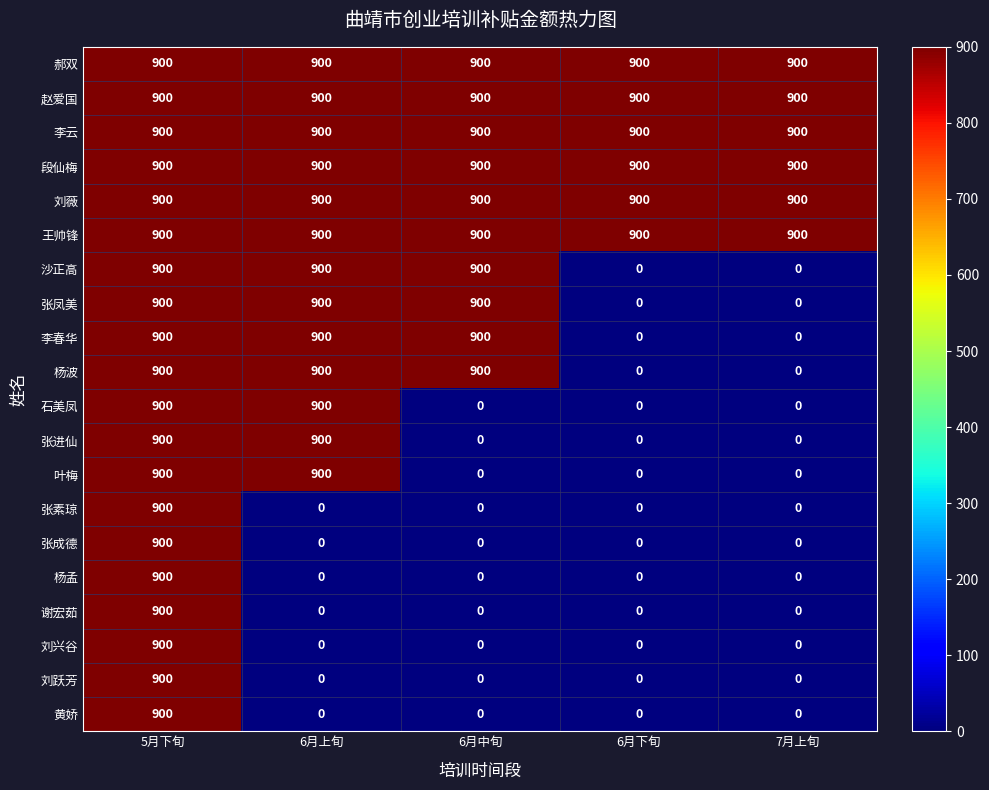

What is the difference between the highest and lowest values at 6月下旬?

900